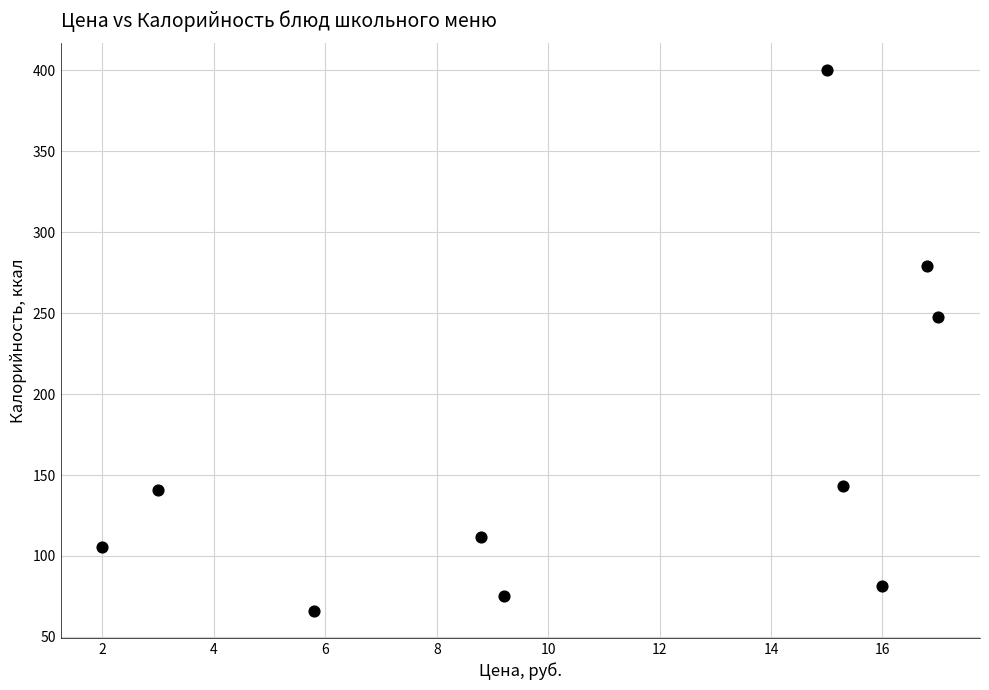

What is the range of X values (max minus min)?

15.0